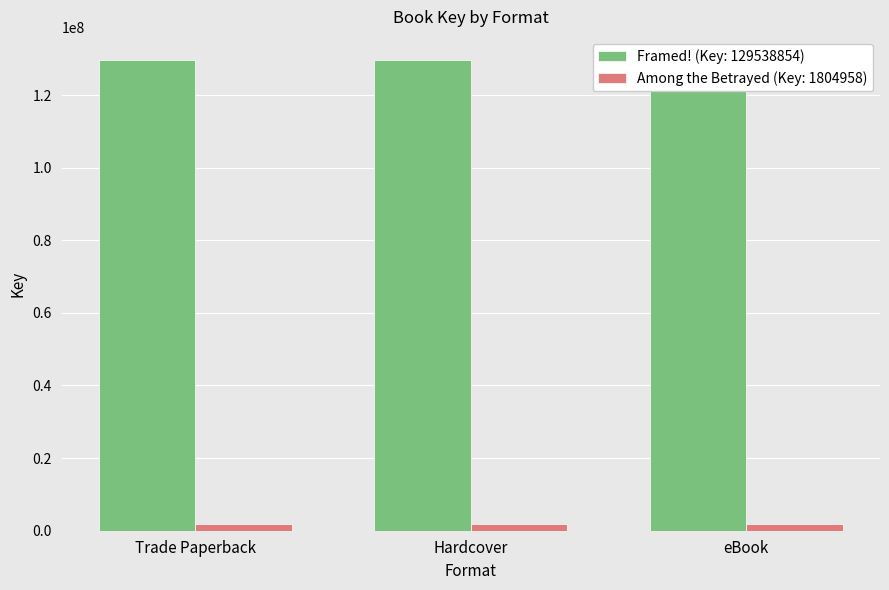

What is the sum of all Framed! (Key: 129538854) values?

388616562